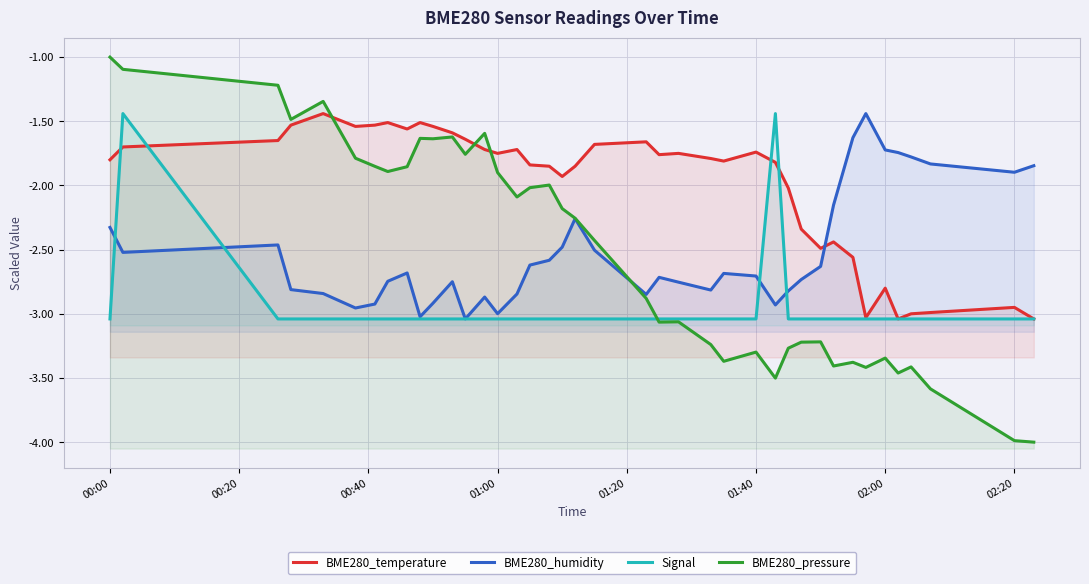

What are all the series names shown in the legend?

BME280_temperature, BME280_humidity, Signal, BME280_pressure